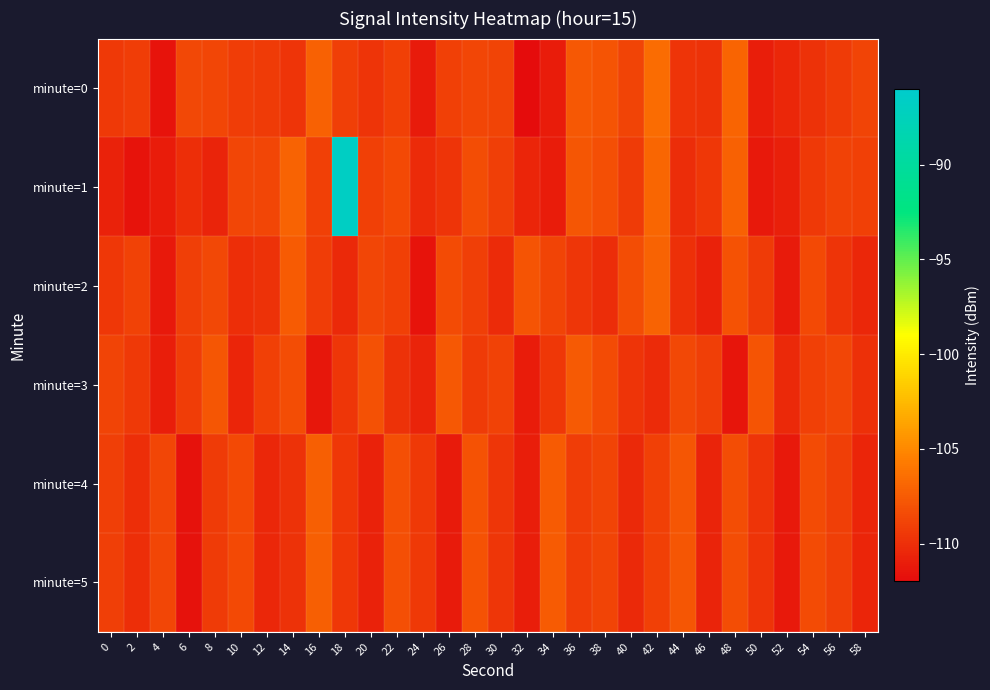

Reading left to right, extract all data points from this chart.

minute=0: 0=-109.4	2=-109.2	4=-111.6	6=-108.6	8=-108.7	10=-109.2	12=-109.3	14=-109.7	16=-107.2	18=-109.1	20=-109.7	22=-109.0	24=-111.1	26=-109.0	28=-108.7	30=-108.8	32=-112.0	34=-111.1	36=-107.7	38=-107.9	40=-108.8	42=-106.5	44=-109.7	46=-109.8	48=-107.0	50=-111.0	52=-110.5	54=-109.9	56=-109.3	58=-108.8
minute=1: 0=-110.8	2=-111.5	4=-111.1	6=-110.0	8=-110.6	10=-108.7	12=-108.7	14=-107.1	16=-109.0	18=-86.8	20=-109.0	22=-108.5	24=-110.2	26=-109.7	28=-108.3	30=-109.1	32=-110.5	34=-111.0	36=-107.8	38=-108.2	40=-109.3	42=-106.9	44=-110.1	46=-109.5	48=-107.2	50=-111.2	52=-110.8	54=-109.4	56=-108.9	58=-109.0
minute=2: 0=-109.5	2=-108.9	4=-111.2	6=-109.1	8=-108.6	10=-110.0	12=-109.8	14=-107.5	16=-109.2	18=-110.3	20=-108.7	22=-109.0	24=-111.5	26=-108.4	28=-109.1	30=-110.2	32=-107.9	34=-108.8	36=-109.6	38=-110.1	40=-108.3	42=-107.1	44=-109.9	46=-110.7	48=-108.0	50=-109.3	52=-111.1	54=-108.5	56=-109.7	58=-110.4
minute=3: 0=-108.8	2=-109.4	4=-110.9	6=-109.2	8=-107.8	10=-110.5	12=-109.0	14=-108.3	16=-111.3	18=-109.6	20=-108.1	22=-109.8	24=-110.6	26=-107.7	28=-109.3	30=-108.9	32=-111.0	34=-109.5	36=-107.6	38=-108.4	40=-109.7	42=-110.2	44=-108.6	46=-109.1	48=-111.4	50=-107.9	52=-110.3	54=-109.0	56=-108.7	58=-109.9
minute=4: 0=-109.1	2=-110.0	4=-108.7	6=-111.6	8=-109.3	10=-108.5	12=-110.4	14=-109.8	16=-107.3	18=-109.5	20=-110.7	22=-108.2	24=-109.4	26=-111.1	28=-108.0	30=-109.6	32=-110.9	34=-107.5	36=-109.2	38=-108.8	40=-110.3	42=-109.0	44=-107.8	46=-110.6	48=-108.3	50=-109.7	52=-111.2	54=-108.4	56=-109.1	58=-110.5
minute=5: 0=-109.1	2=-110.0	4=-108.7	6=-111.6	8=-109.3	10=-108.5	12=-110.4	14=-109.8	16=-107.3	18=-109.5	20=-110.7	22=-108.2	24=-109.4	26=-111.1	28=-108.0	30=-109.6	32=-110.9	34=-107.5	36=-109.2	38=-108.8	40=-110.3	42=-109.0	44=-107.8	46=-110.6	48=-108.3	50=-109.7	52=-111.2	54=-108.4	56=-109.1	58=-110.5